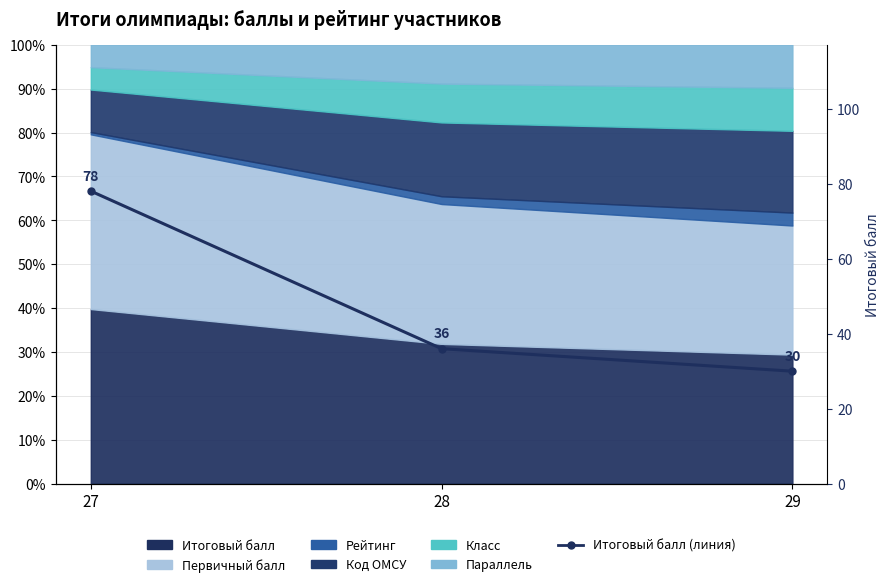

The chart shows a value of 78 at 27. True or false?

True